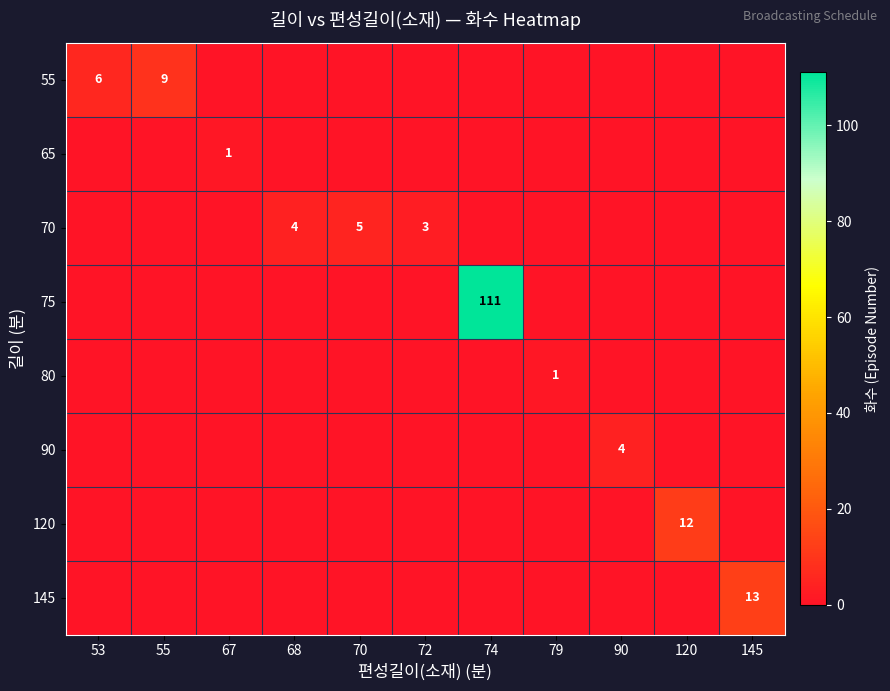

True or false: 70 has a value of 2 at 72.

False